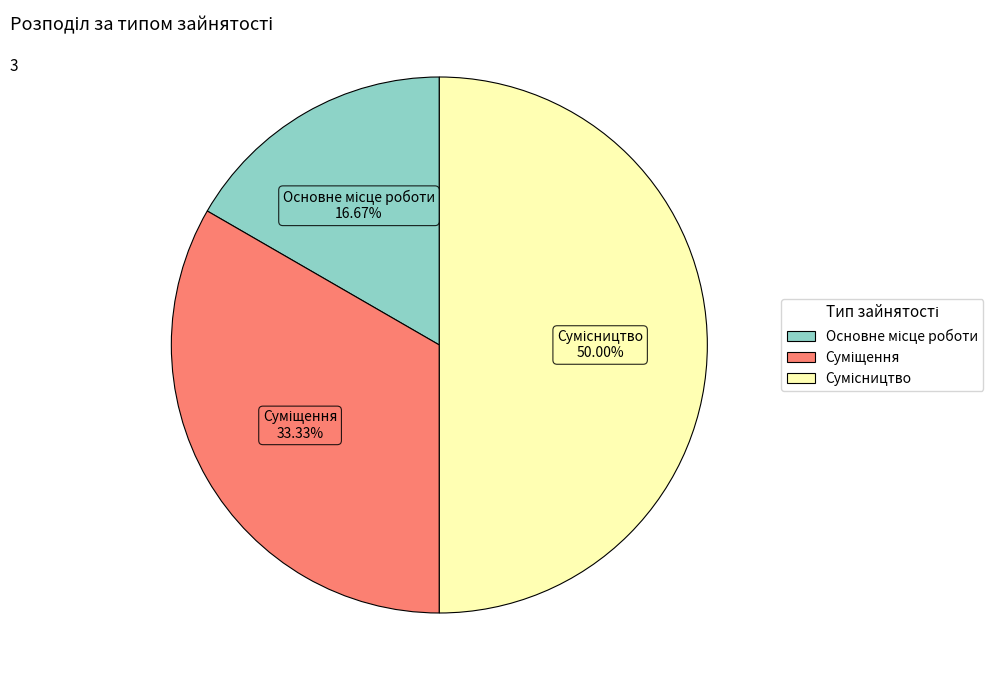

What is the change in value from Основне місце роботи to Сумісництво?

+2